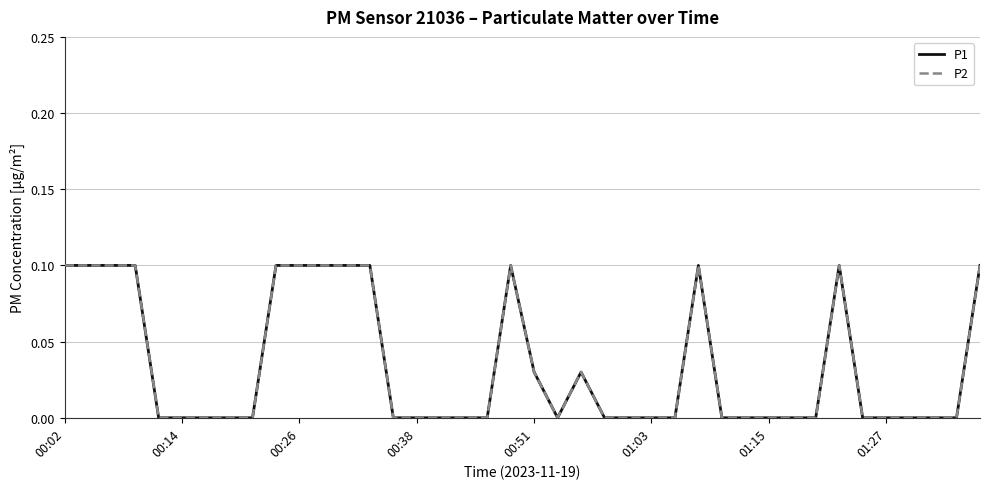

True or false: P2 and P1 cross at least once.

False